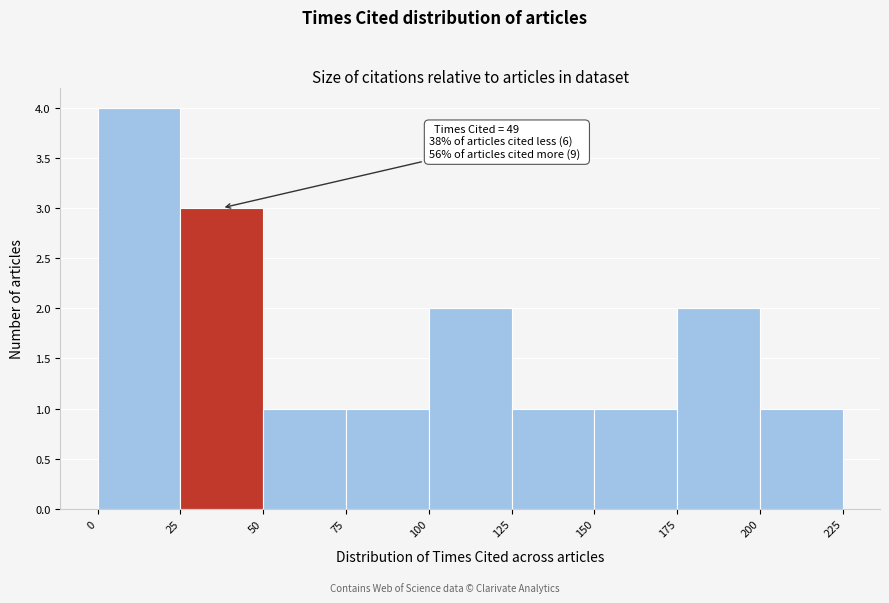

Over which range of the x-axis is the bar tallest?

0 to 25